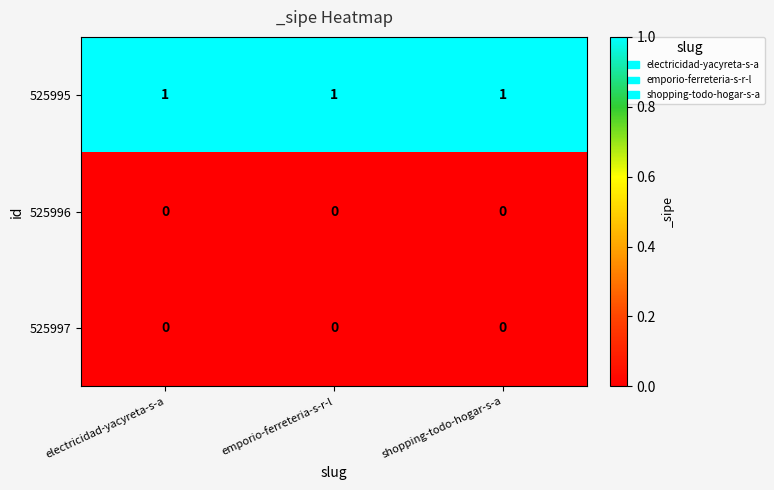

Is it true that 525997 equals 0 at shopping-todo-hogar-s-a?

True